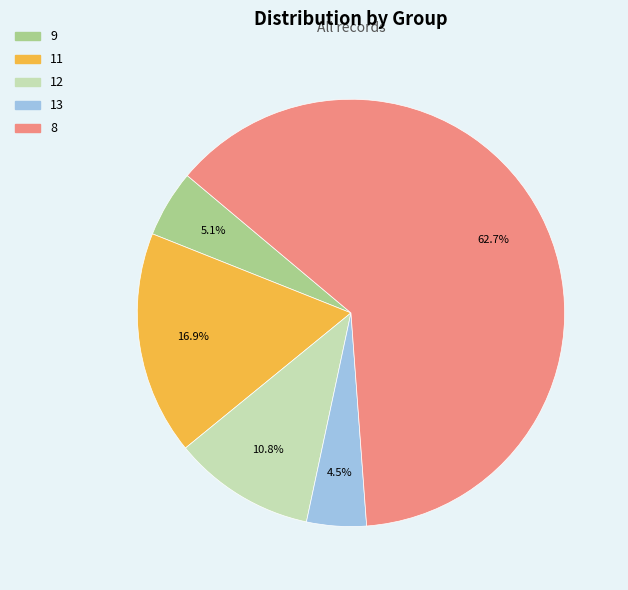

Which slice is the smallest?

13